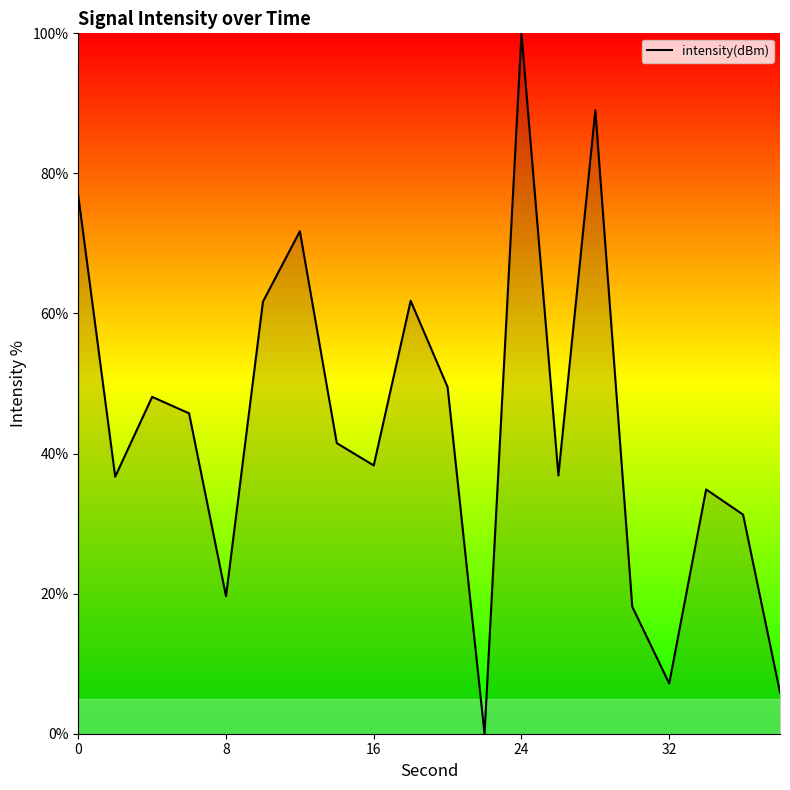

What is the greatest value displayed?

100.0